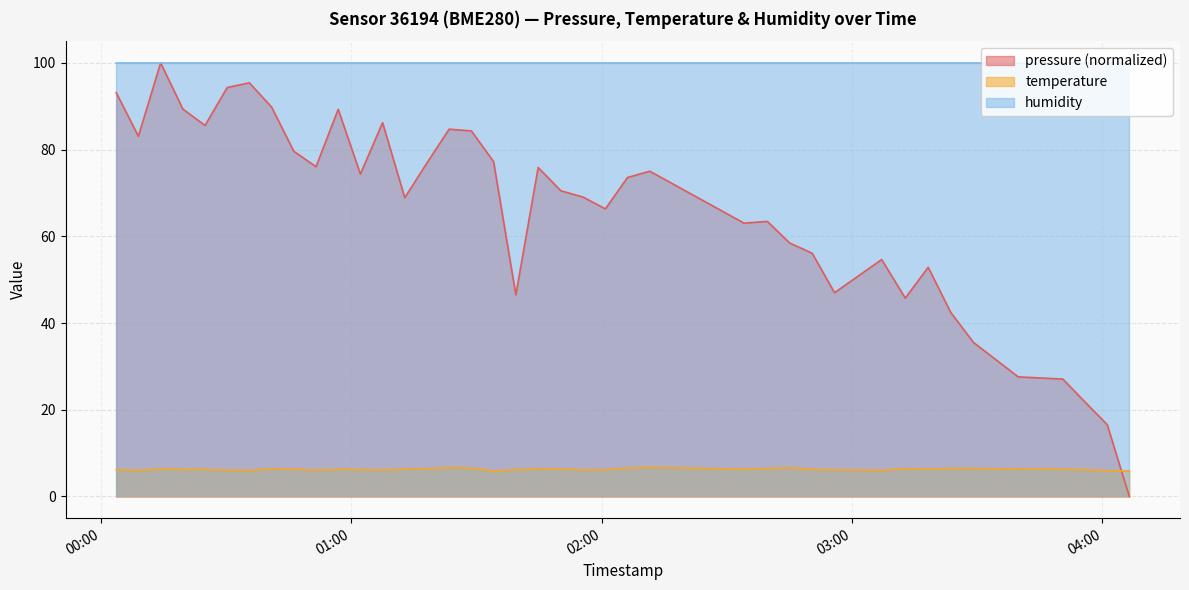

How many values in pressure are above zero?

39